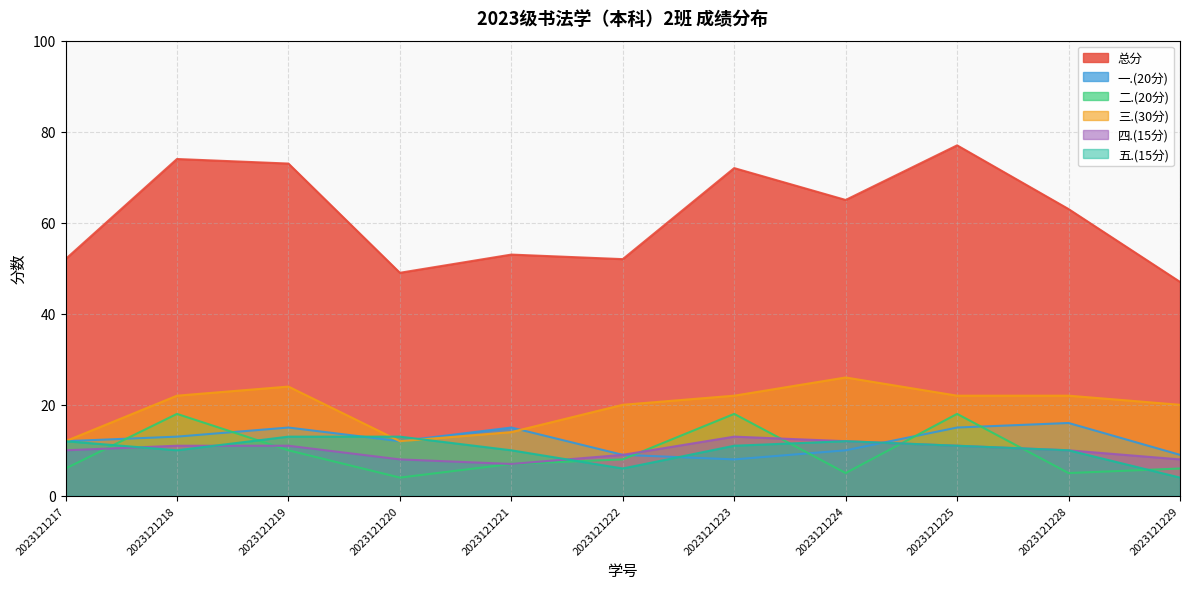

Which series has the largest total across all categories?

总分